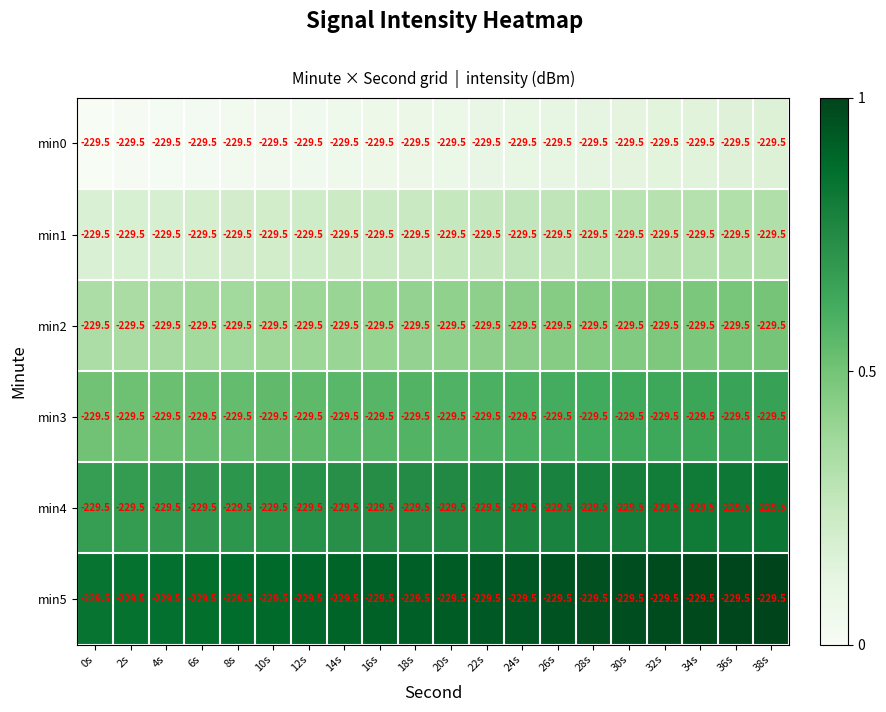

Rank the series at 16s from lowest to highest value.

min0, min1, min2, min3, min4, min5